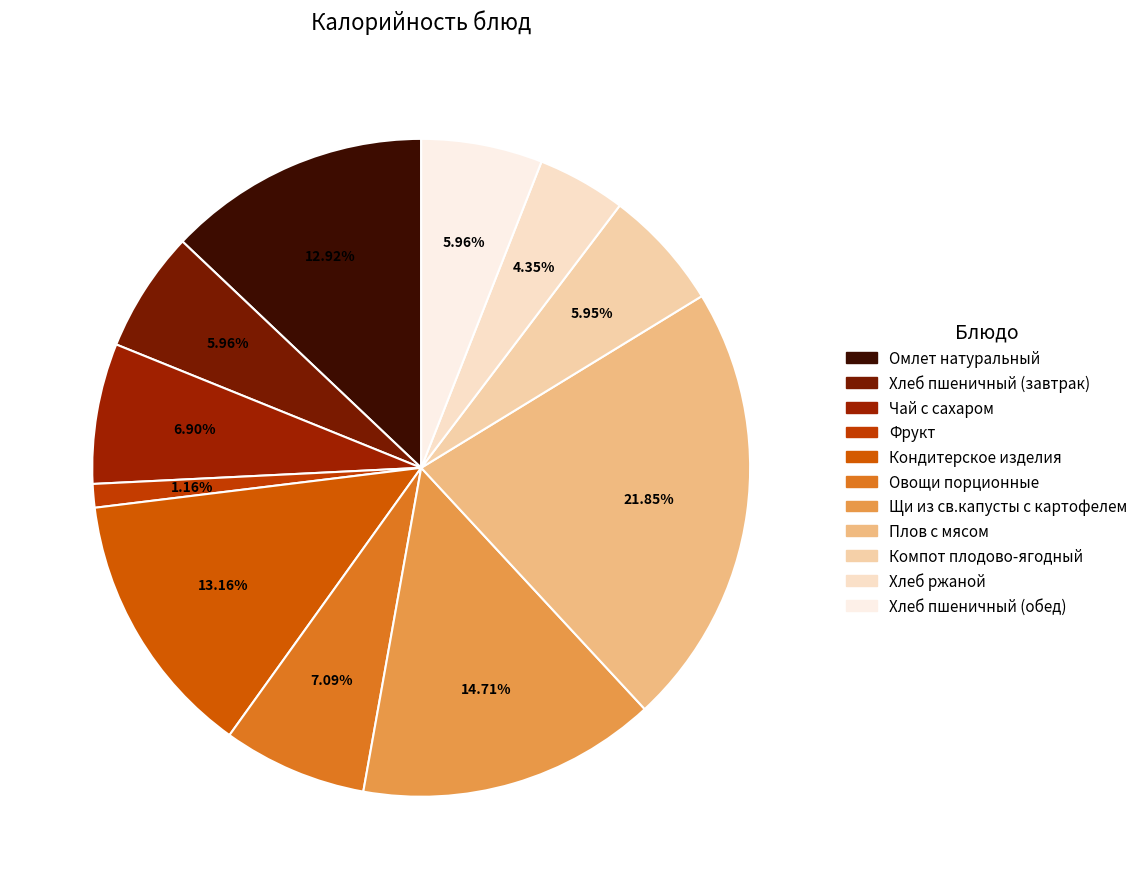

Which slice is the largest?

Плов с мясом